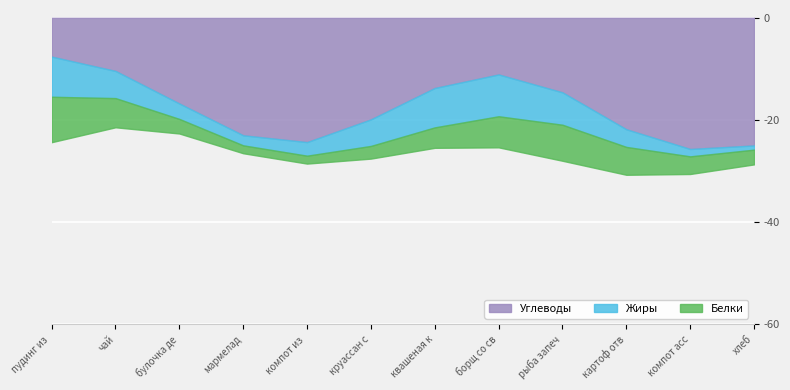

Is it true that Углеводы equals 6 at пудинг из творога?

False